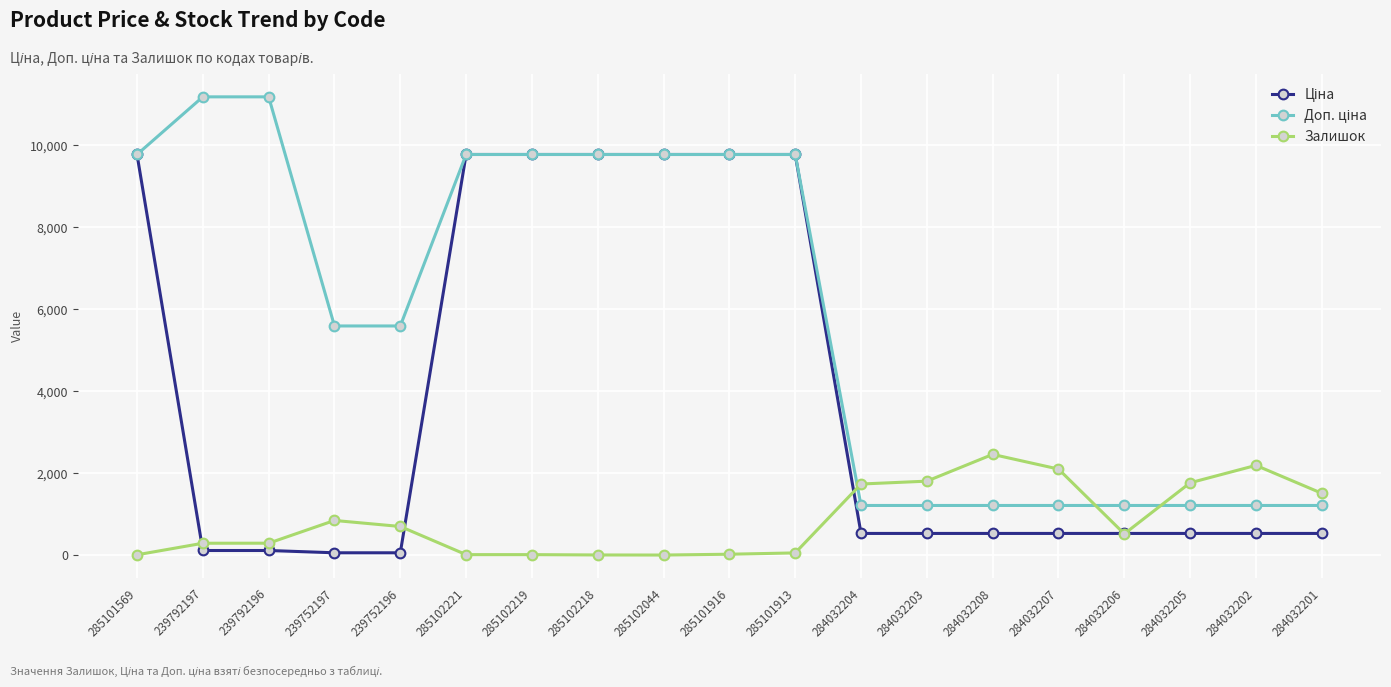

What is the difference between the highest and lowest values at 284032203?

1275.8